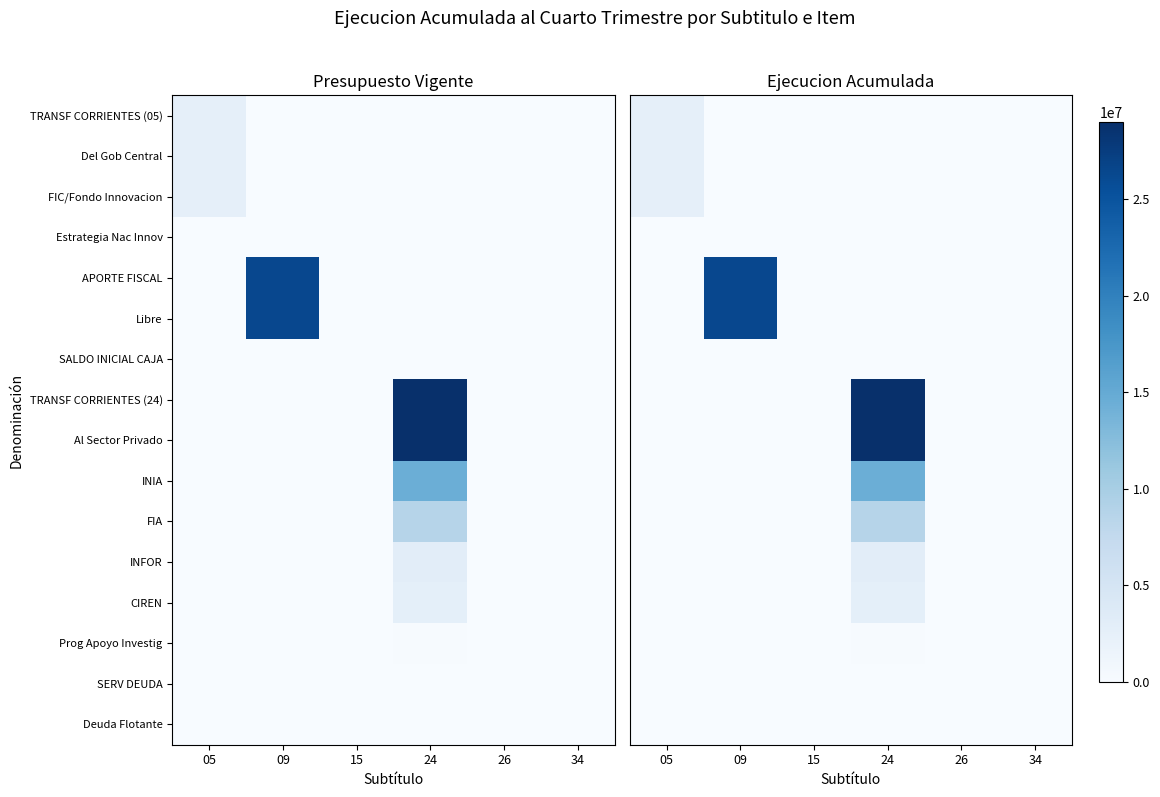

At which category is the sum across all series the highest?

24